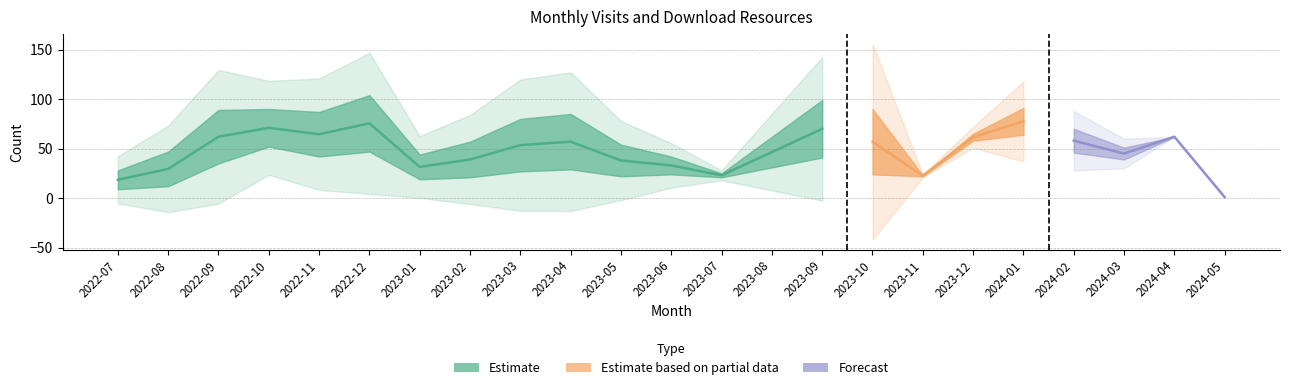

What is the label of the 20th point from the left?

2024-02